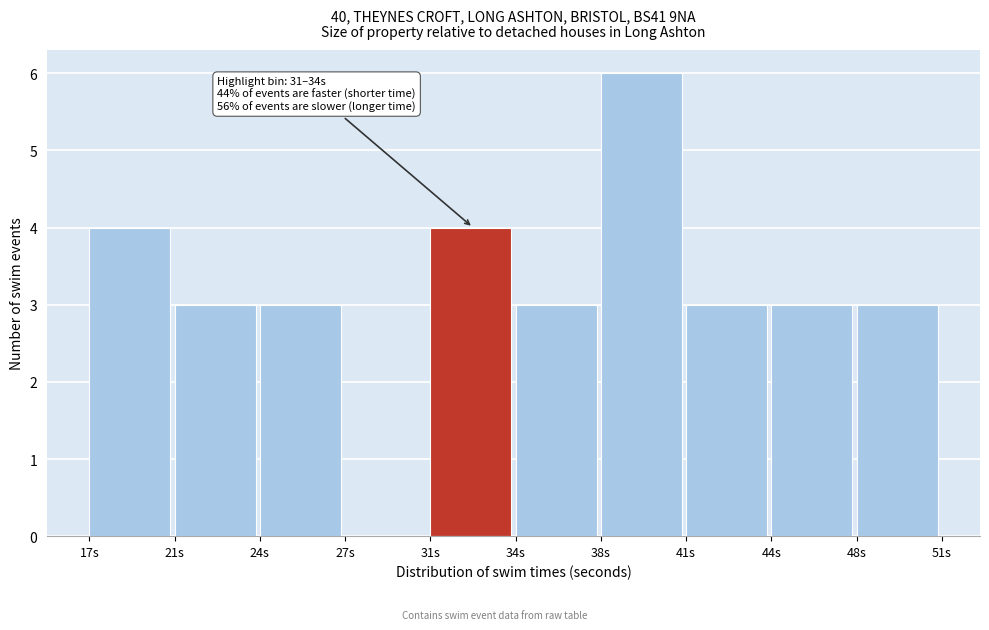

Reading left to right, transcribe all the data shown in this chart.

17s=4	21s=3	24s=3	27s=0	31s=4	34s=3	38s=6	41s=3	44s=3	48s=3